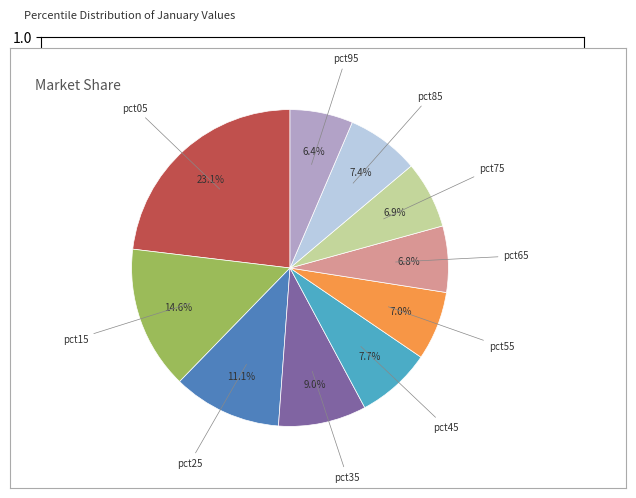

Is there a majority slice in this chart?

No